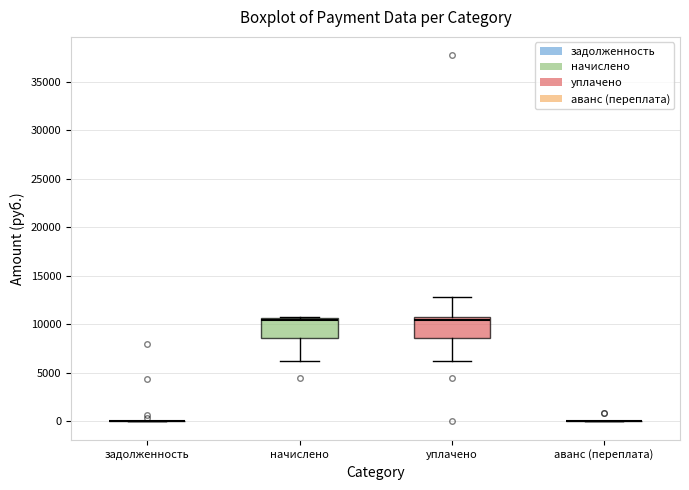

Reading left to right, read every box against the y-axis: the position of its median line, the range the box covers, and the ends of its whiskers. The values are not printed on the chart, so give them approximately, as read against the axis.

задолженность: box collapsed to a line at 0, whiskers 0 to 0
начислено: median 10500 (just below the box's upper edge), box 8500 to 10500, whiskers 6500 to 10500
уплачено: median 10500 (just below the box's upper edge), box 8500 to 10500, whiskers 6500 to 13000
аванс (переплата): box collapsed to a line at 0, whiskers 0 to 0